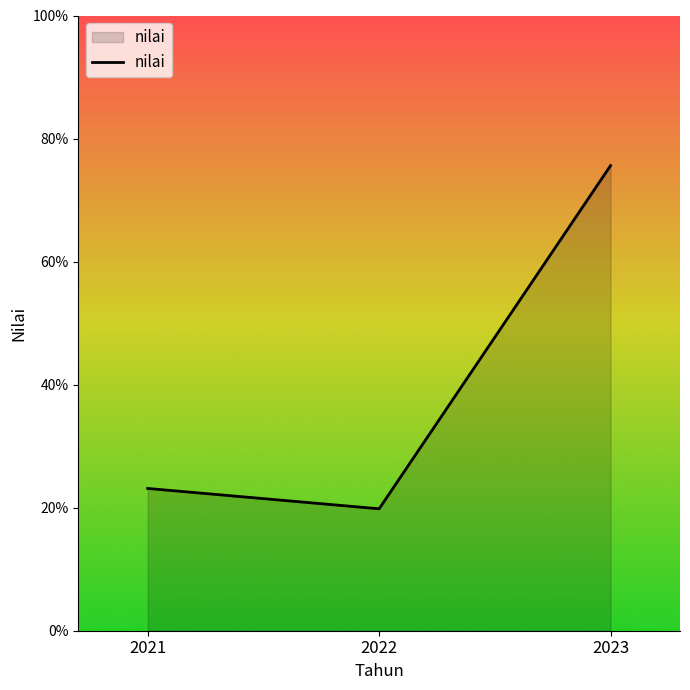

Between 2021 and 2022, which is larger?

2021